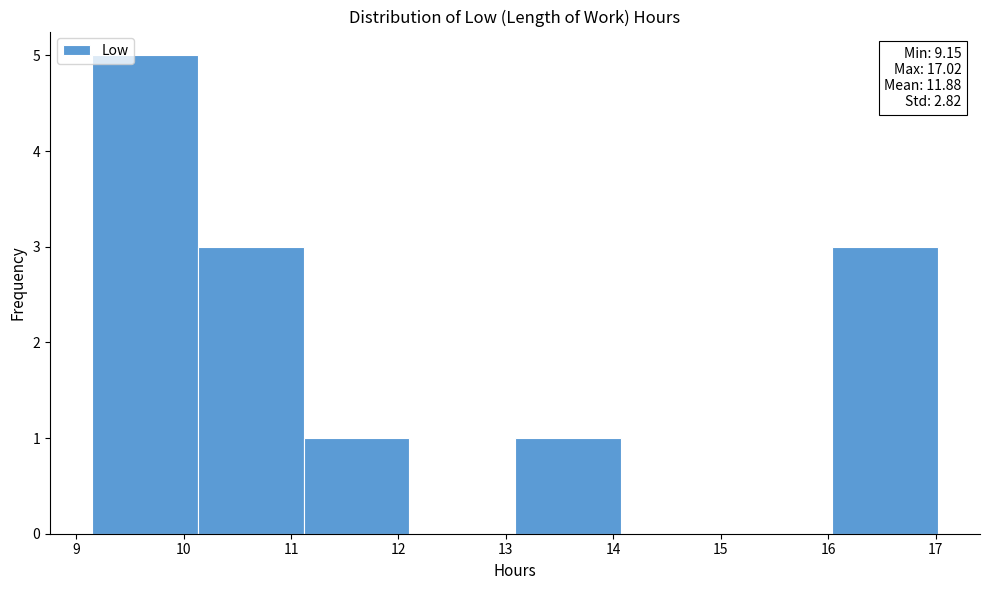

Over which range of the x-axis is the bar tallest?

9.2 to 10.1